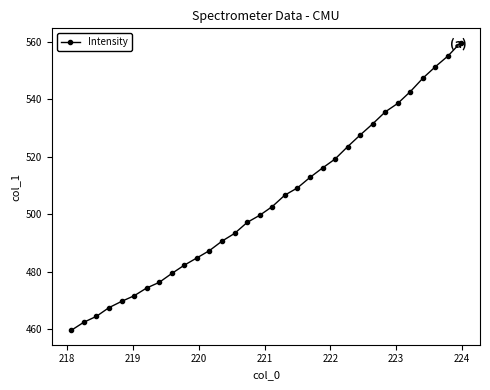

What is the sum of all values?

16140.7